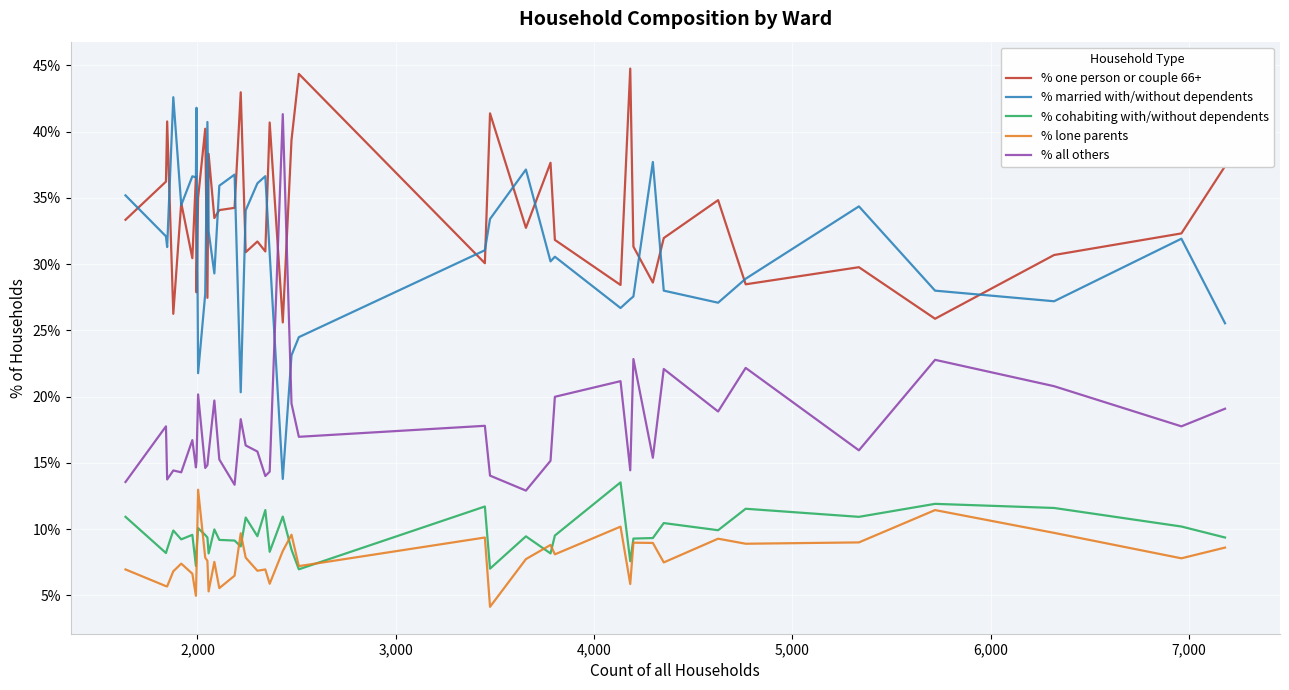

True or false: % all others and % married with/without dependents intersect in this chart.

True